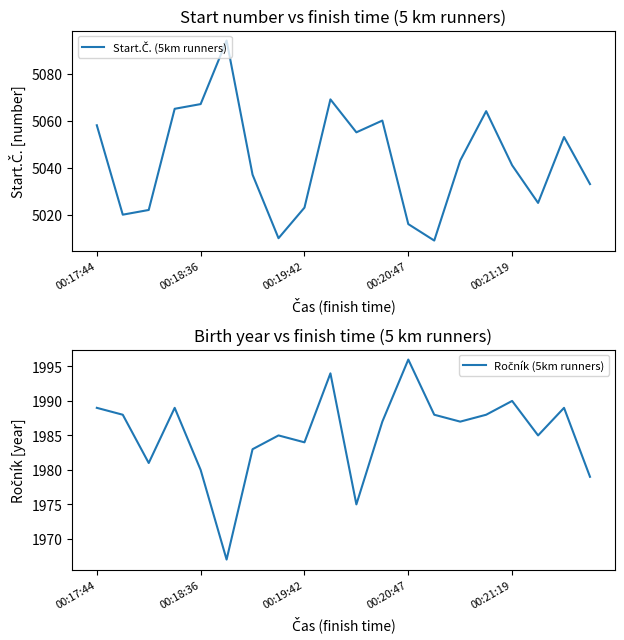

Is this an area chart (filled region under the line)?

No